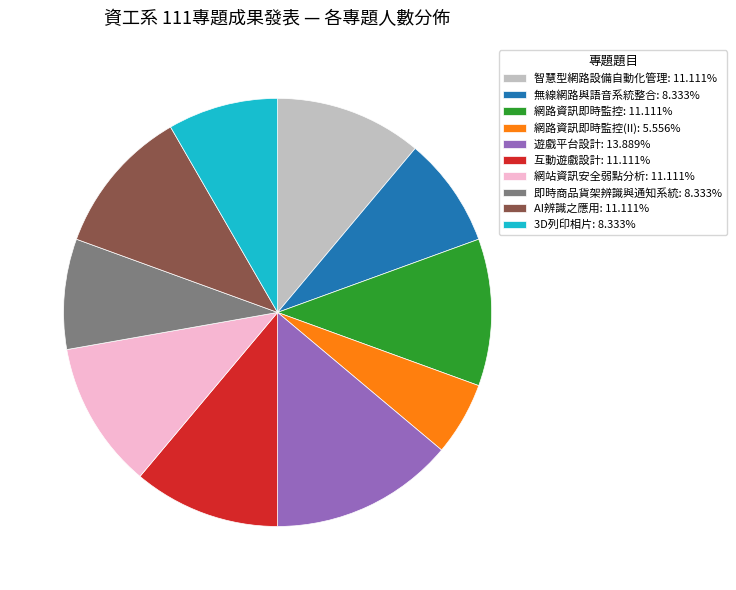

What is the ratio of the value at 3D列印相片: 8.333% to the value at 無線網路與語音系統整合: 8.333%?

1.0